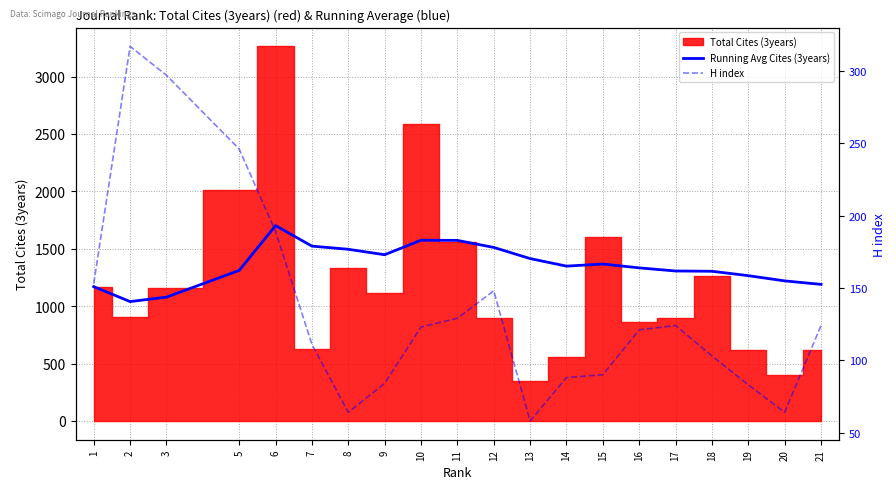

Where does the H index series first go above 123?

1